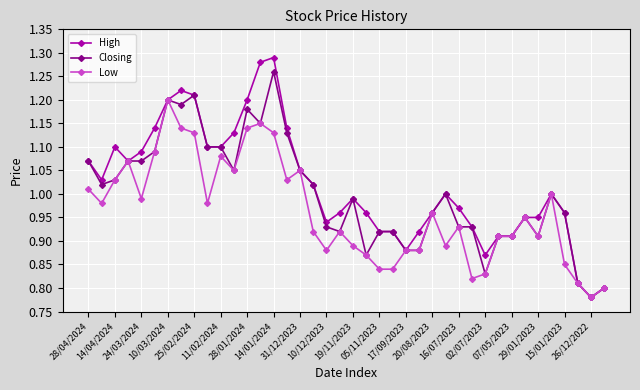

Rank the series by their average value, from highest to lowest.

High, Closing, Low